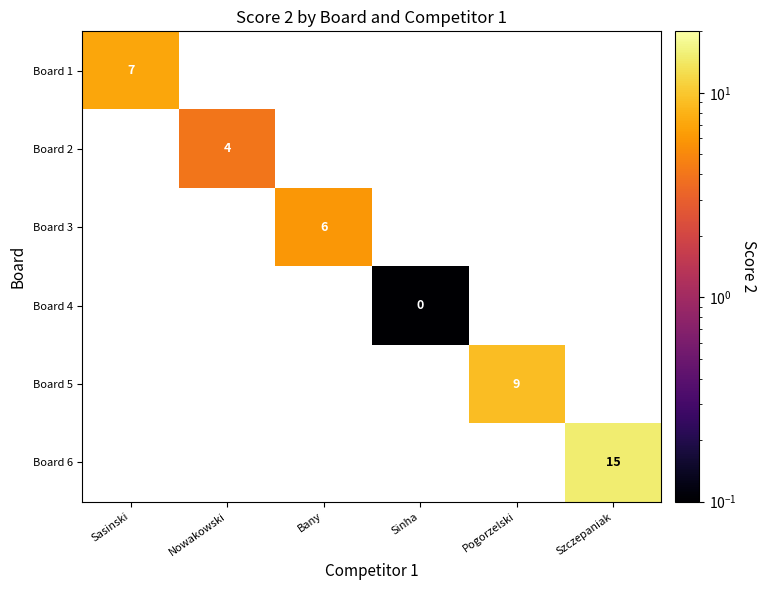

Is it true that Board 5 equals 13 at Pogorzelski?

False